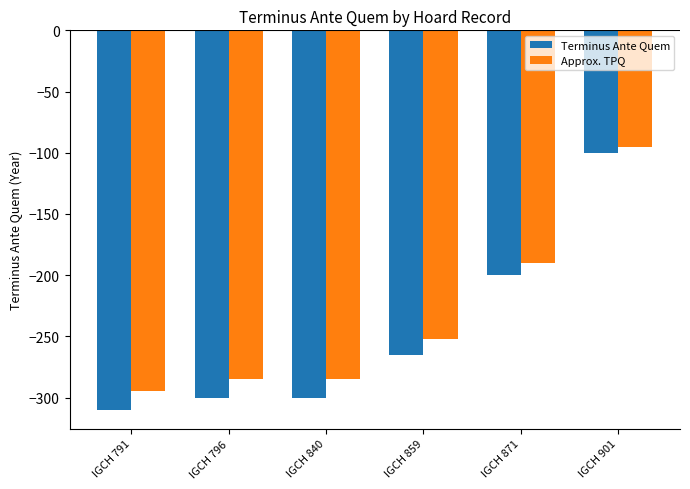

Which series has the largest total across all categories?

Approx. TPQ